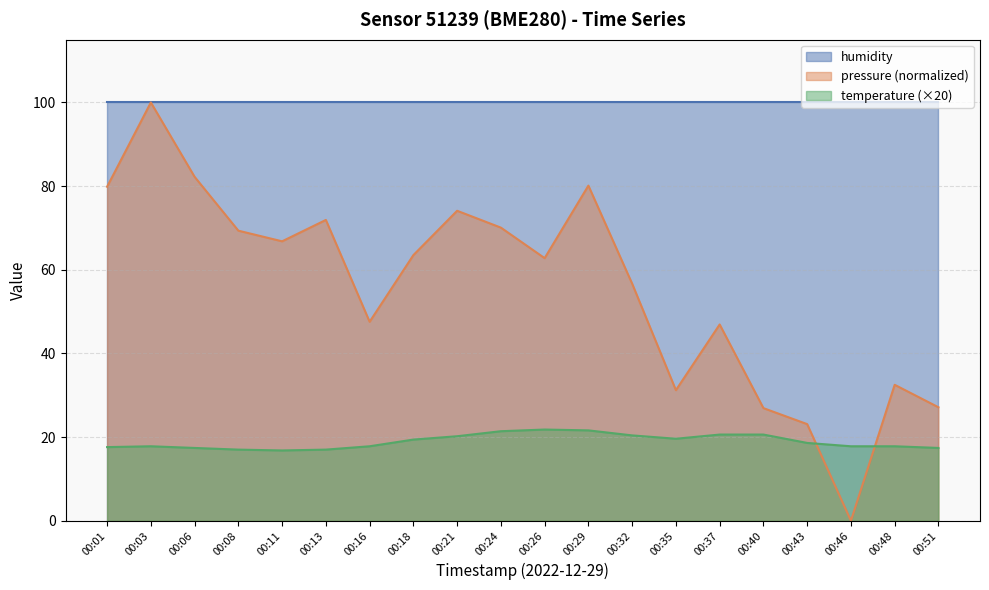

What is the minimum value for temperature?

16.8